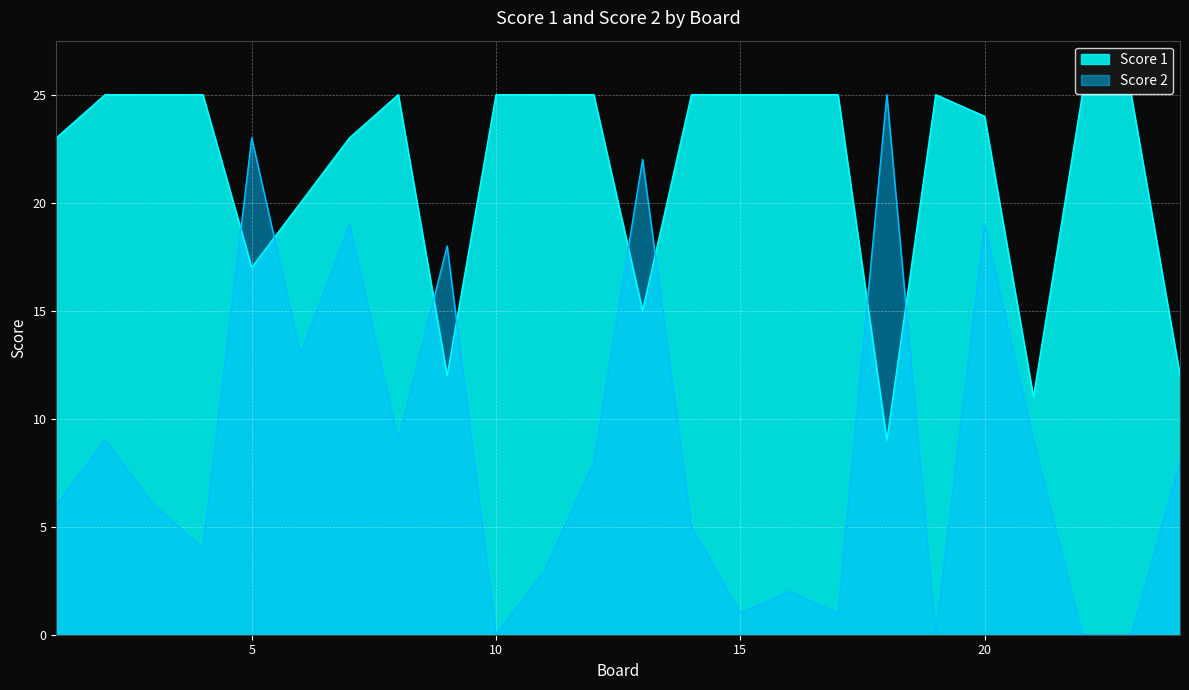

What is the value of the Score 1 point at the 24th from the left?

12